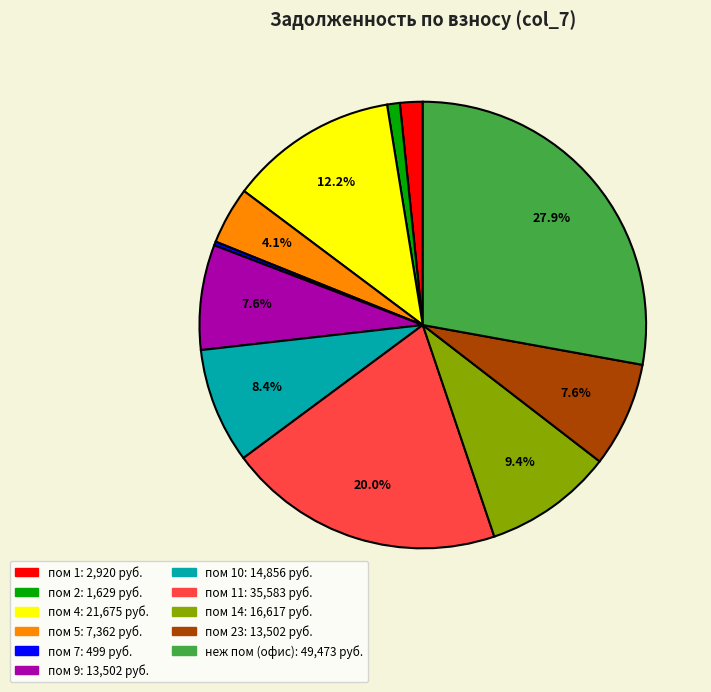

Does any single category account for the majority?

No